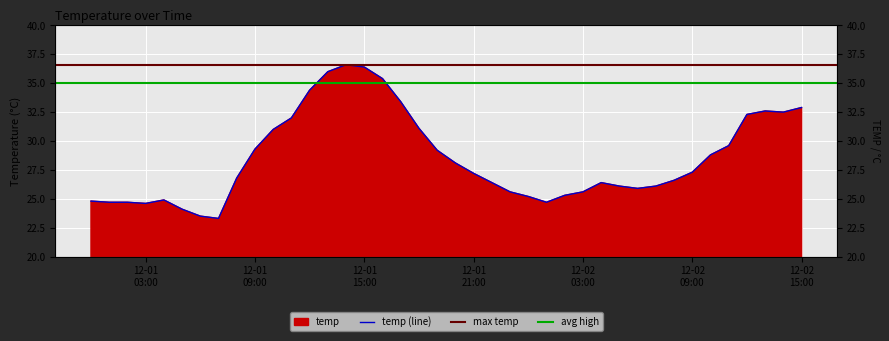

Between 2019-12-01 09:00 and 2019-12-02 12:00, which is larger?

2019-12-02 12:00